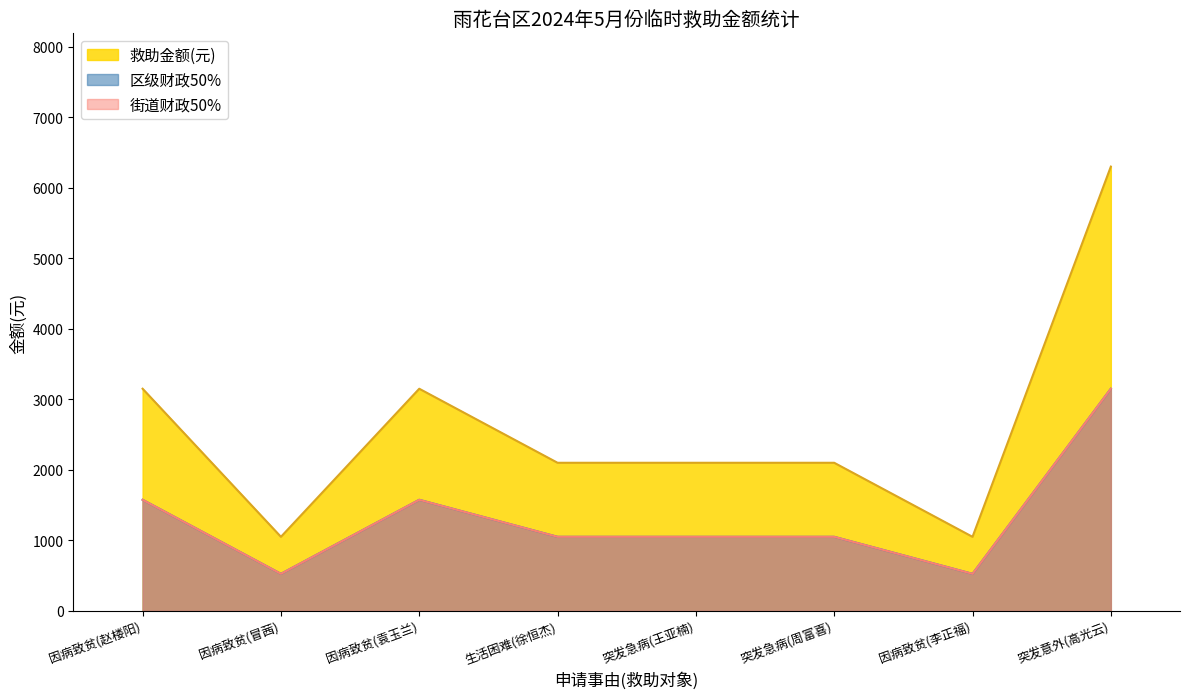

What is the label of the 4th point from the right?

突发急病(王亚楠)